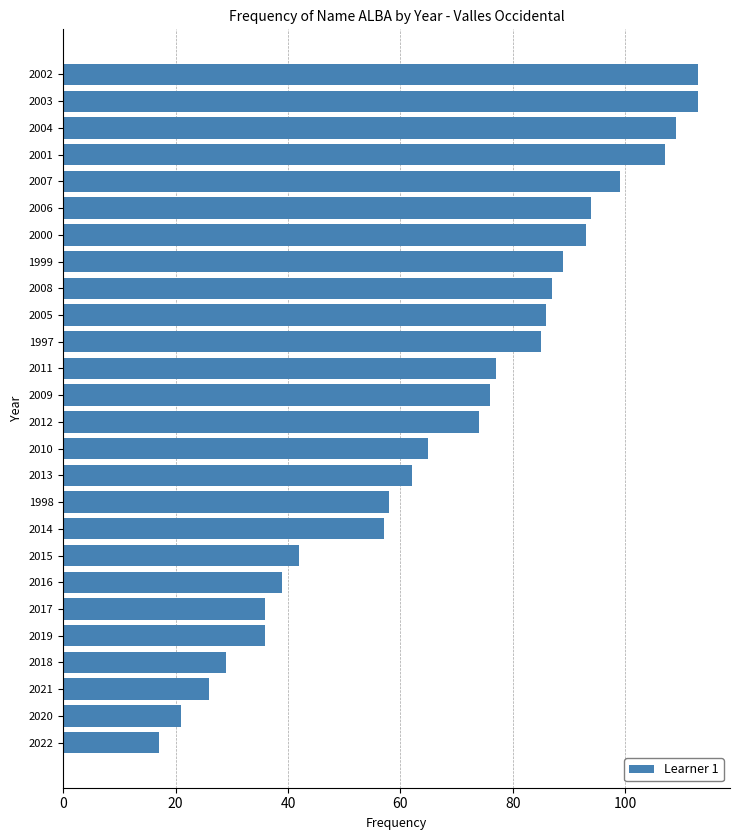

Reading bottom to top, what are all the values shown in this chart?

2022=17	2020=21	2021=26	2018=29	2019=36	2017=36	2016=39	2015=42	2014=57	1998=58	2013=62	2010=65	2012=74	2009=76	2011=77	1997=85	2005=86	2008=87	1999=89	2000=93	2006=94	2007=99	2001=107	2004=109	2003=113	2002=113